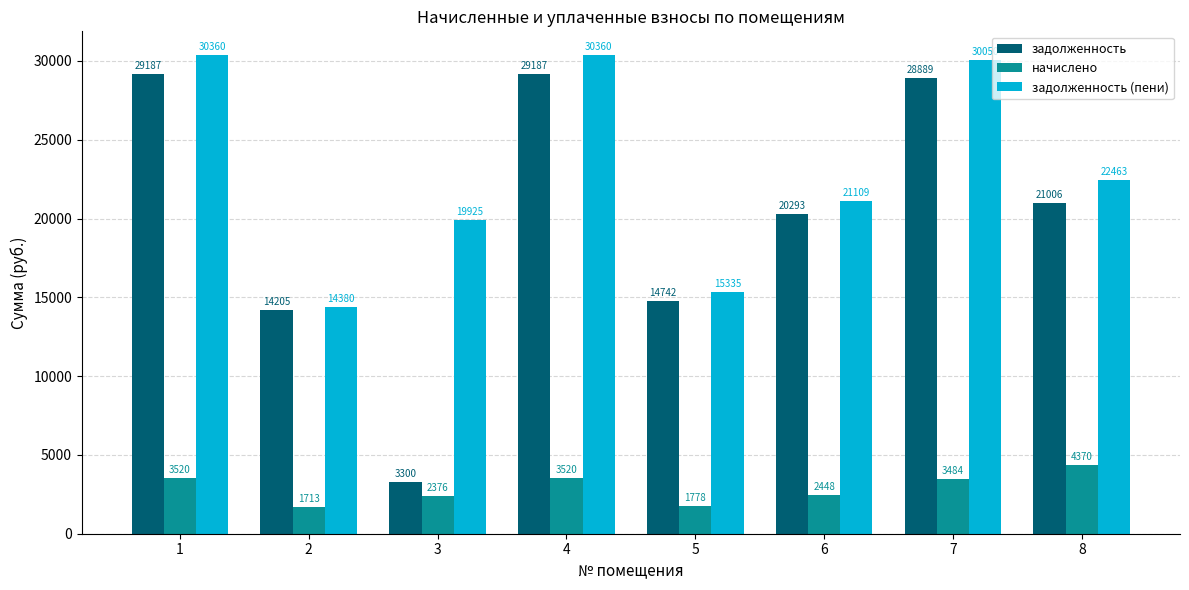

How many data points in задолженность (пени) are less than 22463?

4